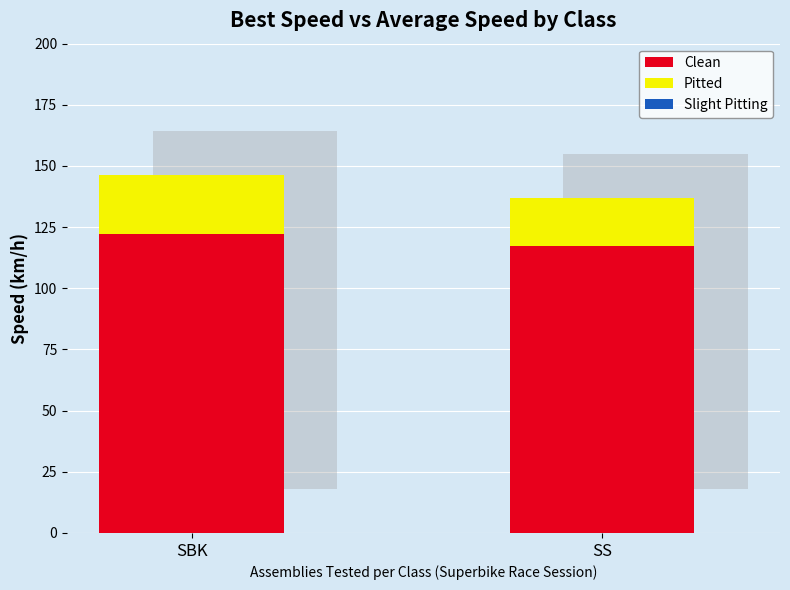

List the series in order of their peak value, highest first.

Clean, Pitted, Slight Pitting